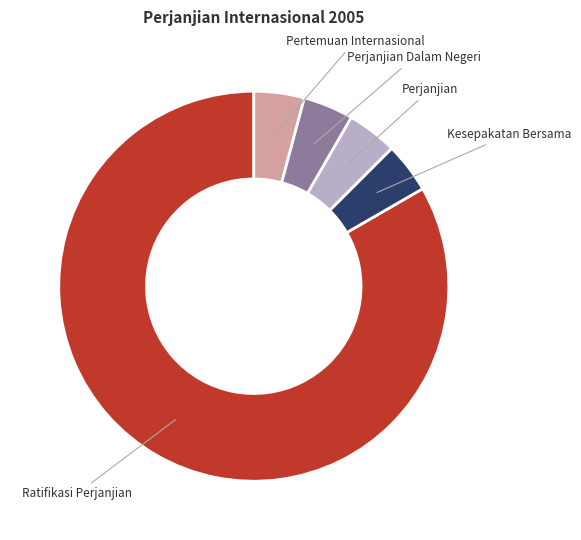

Is there any slice that represents more than half of the pie?

Yes